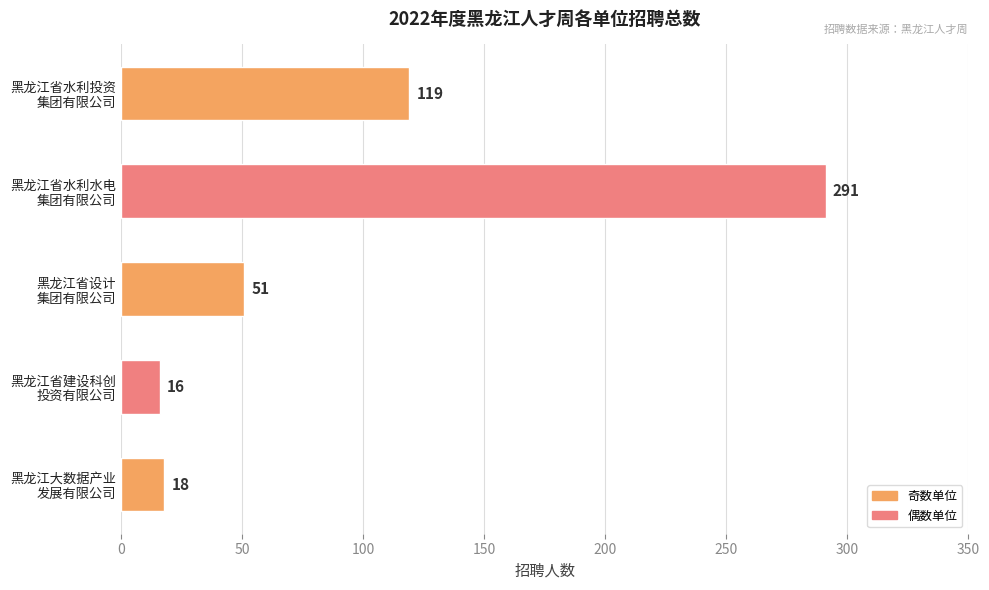

Reading bottom to top, list all the values displayed in this chart.

18	16	51	291	119